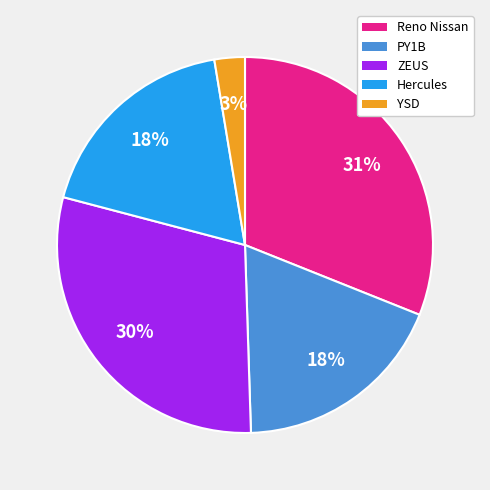

To the nearest percent, what is the average slice percentage?

20%